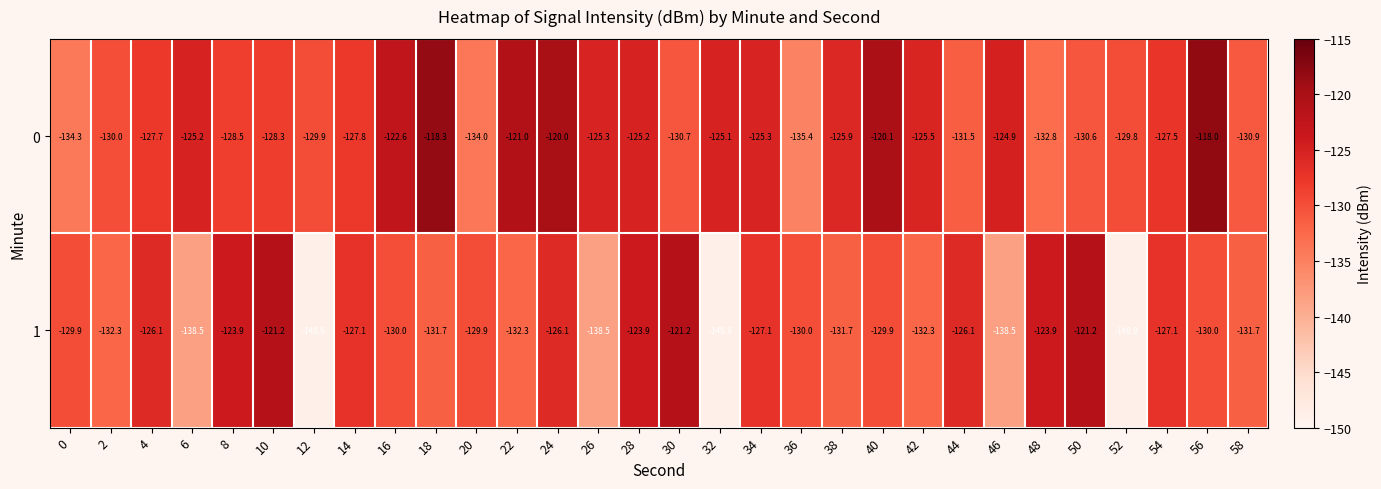

At 40, list the series in order from smallest to largest.

1, 0